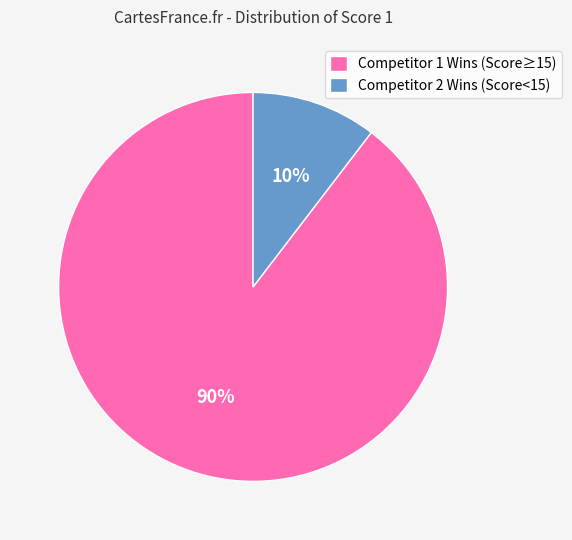

Rank the categories by value from lowest to highest.

Competitor 2 Wins (Score<15), Competitor 1 Wins (Score≥15)